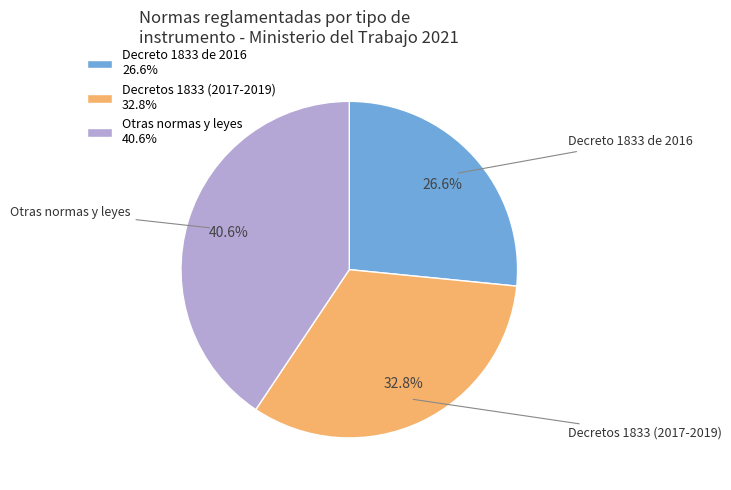

Rank the categories by value from lowest to highest.

Decreto 1833 de 2016 26.6%, Decretos 1833 (2017-2019) 32.8%, Otras normas y leyes 40.6%